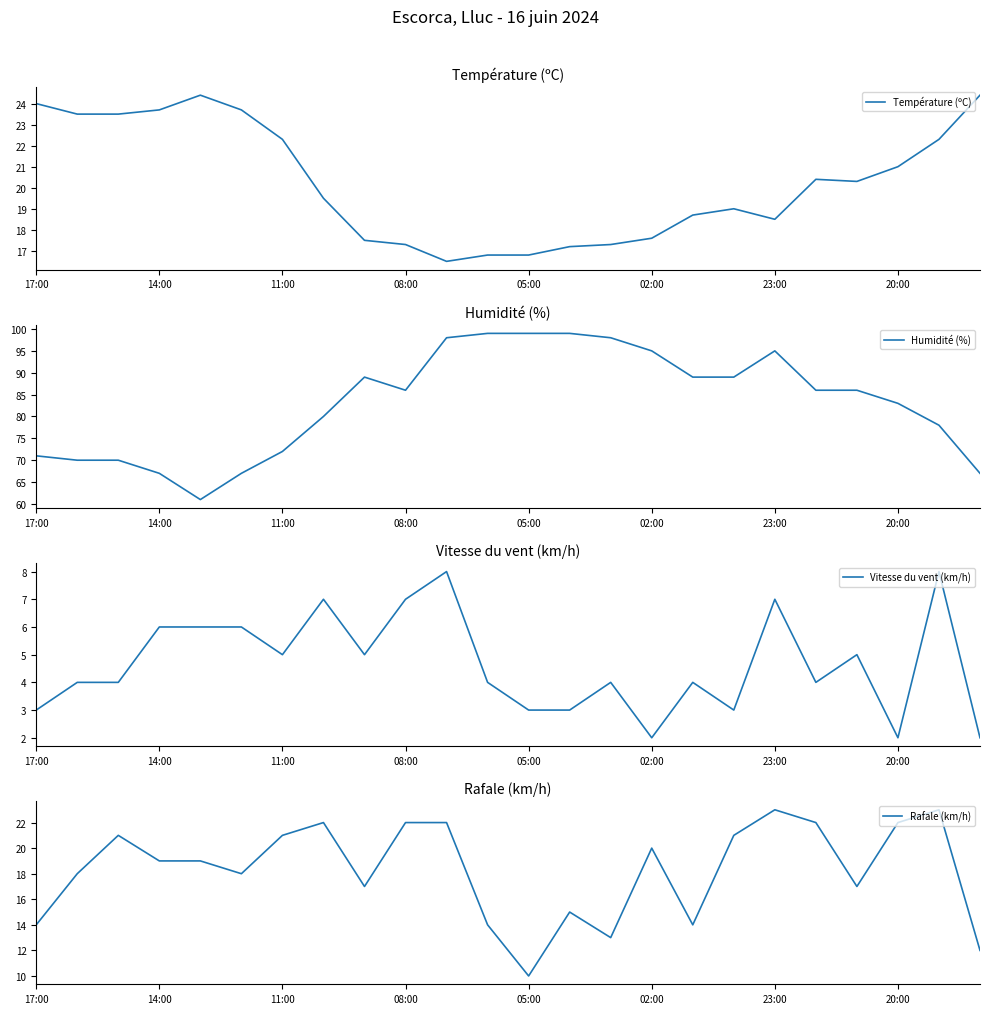

True or false: Rafale (km/h) and Humidité (%) cross at least once.

False